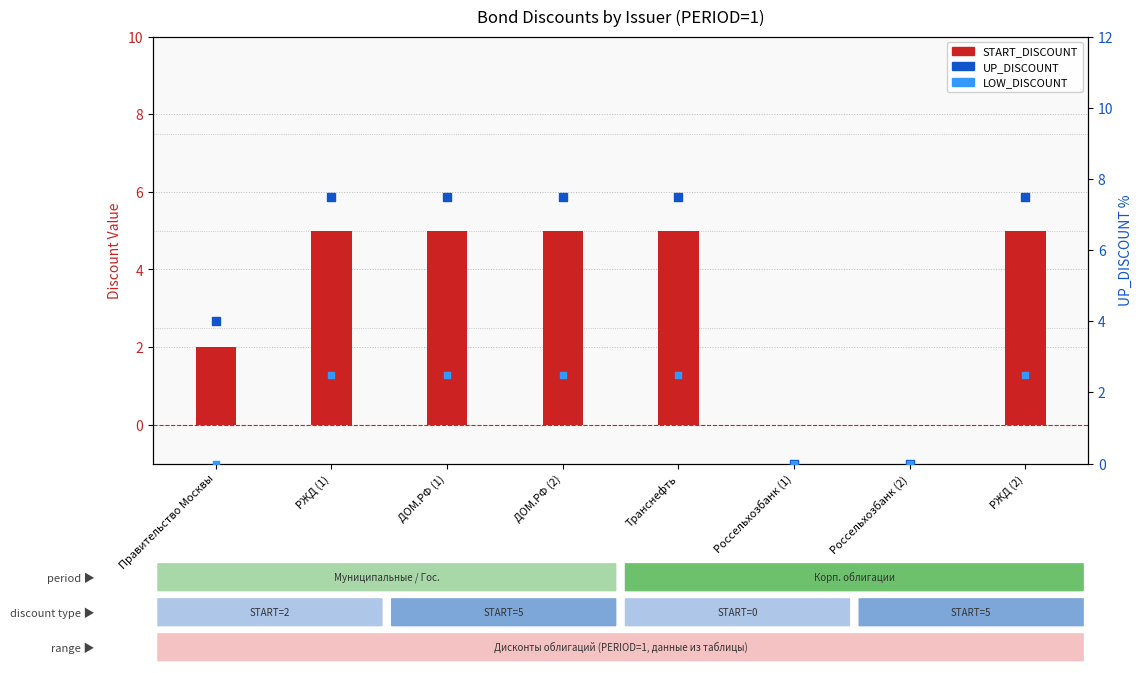

Which series reaches the maximum Y coordinate?

UP_DISCOUNT